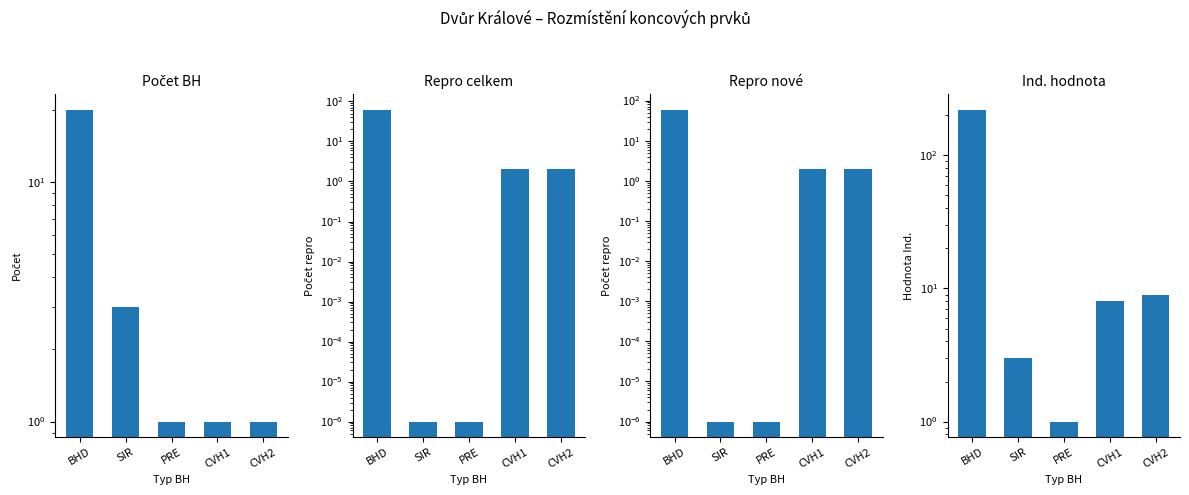

How many data points in Repro celkem are less than 2?

2